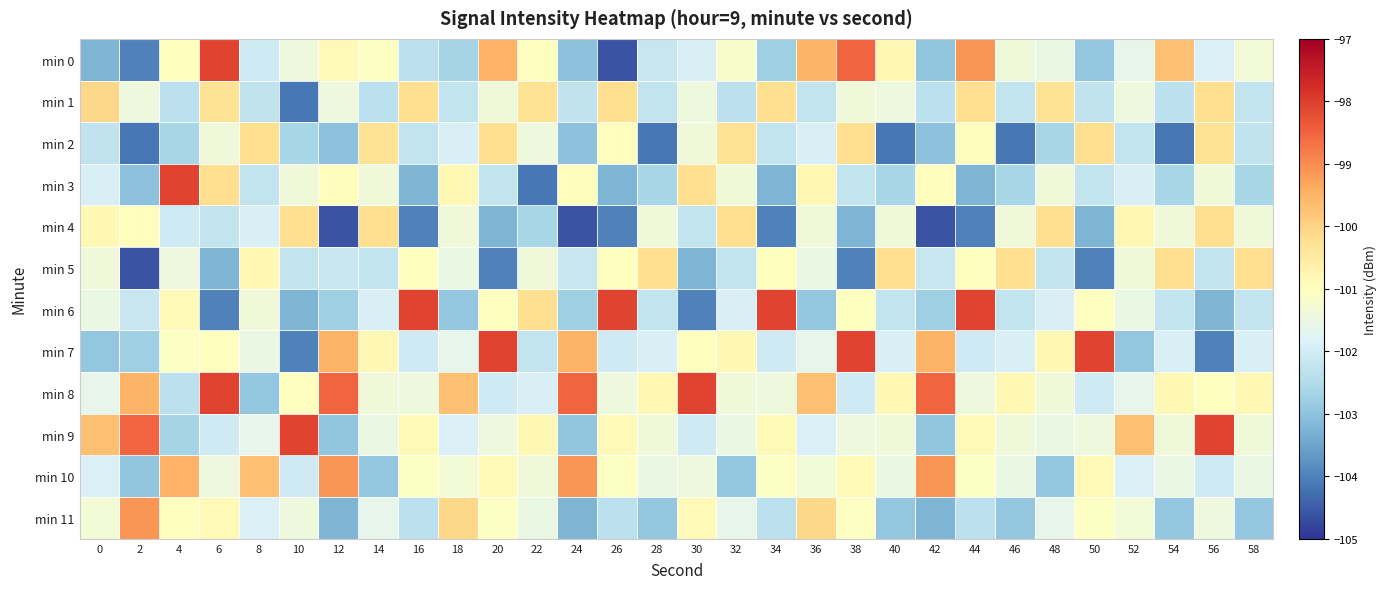

What is the spread (max minus min) of values at 8?

3.2